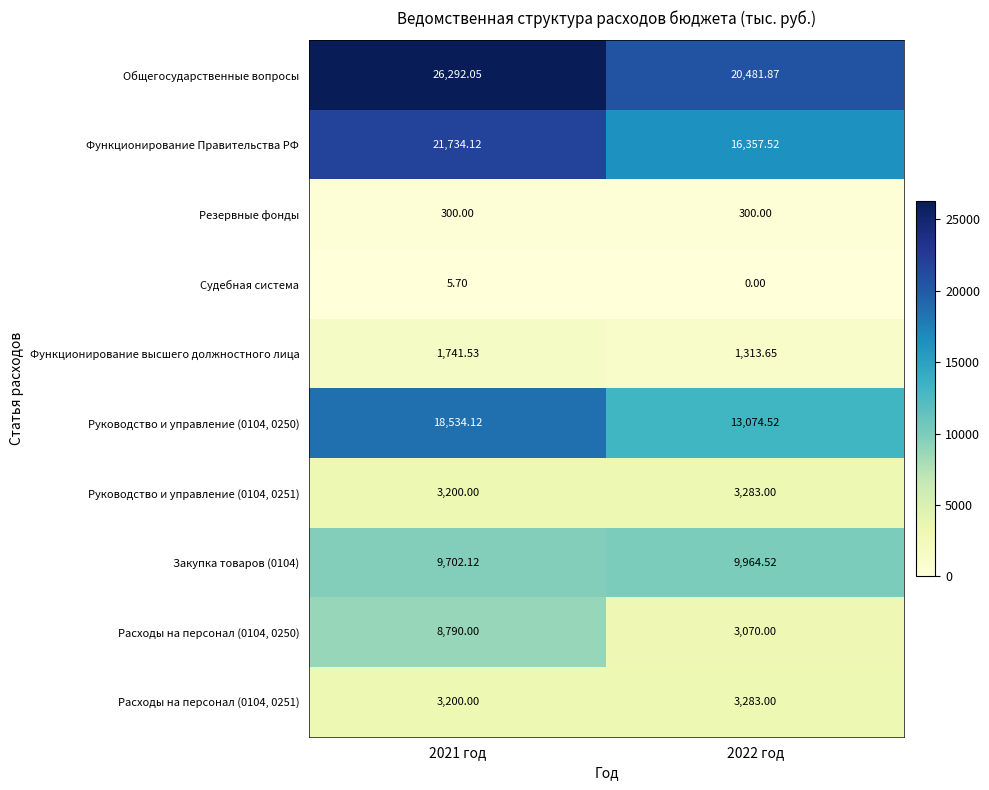

Which series has the largest total across all categories?

Общегосударственные вопросы